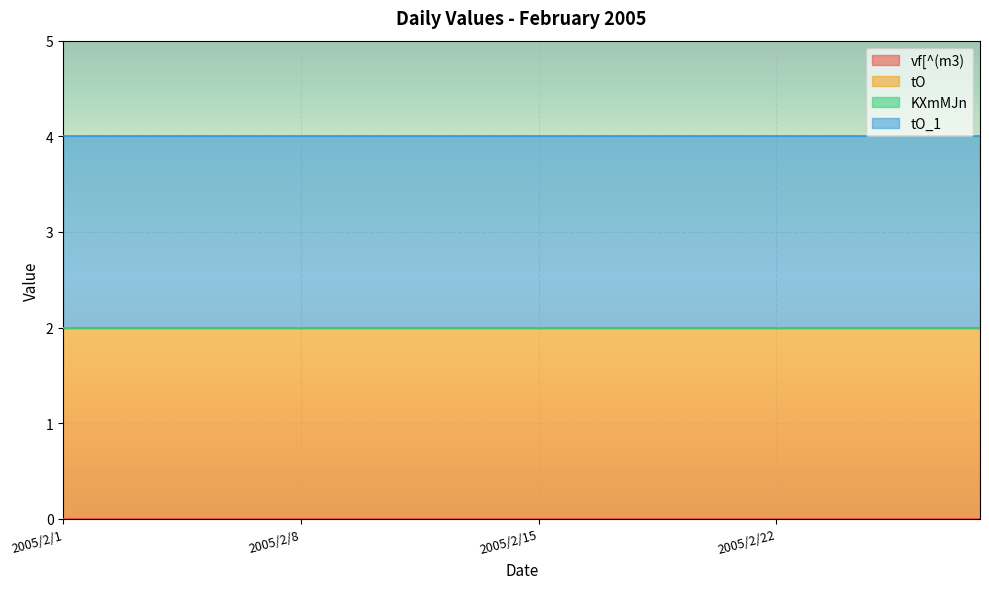

Reading left to right, extract all data points from this chart.

vf[^(m3): 2005/2/1=0	2005/2/2=0	2005/2/3=0	2005/2/4=0	2005/2/5=0	2005/2/6=0	2005/2/7=0	2005/2/8=0	2005/2/9=0	2005/2/10=0	2005/2/11=0	2005/2/12=0	2005/2/13=0	2005/2/14=0	2005/2/15=0	2005/2/16=0	2005/2/17=0	2005/2/18=0	2005/2/19=0	2005/2/20=0	2005/2/21=0	2005/2/22=0	2005/2/23=0	2005/2/24=0	2005/2/25=0	2005/2/26=0	2005/2/27=0	2005/2/28=0
tO: 2005/2/1=2	2005/2/2=2	2005/2/3=2	2005/2/4=2	2005/2/5=2	2005/2/6=2	2005/2/7=2	2005/2/8=2	2005/2/9=2	2005/2/10=2	2005/2/11=2	2005/2/12=2	2005/2/13=2	2005/2/14=2	2005/2/15=2	2005/2/16=2	2005/2/17=2	2005/2/18=2	2005/2/19=2	2005/2/20=2	2005/2/21=2	2005/2/22=2	2005/2/23=2	2005/2/24=2	2005/2/25=2	2005/2/26=2	2005/2/27=2	2005/2/28=2
KXmMJn: 2005/2/1=0	2005/2/2=0	2005/2/3=0	2005/2/4=0	2005/2/5=0	2005/2/6=0	2005/2/7=0	2005/2/8=0	2005/2/9=0	2005/2/10=0	2005/2/11=0	2005/2/12=0	2005/2/13=0	2005/2/14=0	2005/2/15=0	2005/2/16=0	2005/2/17=0	2005/2/18=0	2005/2/19=0	2005/2/20=0	2005/2/21=0	2005/2/22=0	2005/2/23=0	2005/2/24=0	2005/2/25=0	2005/2/26=0	2005/2/27=0	2005/2/28=0
tO_1: 2005/2/1=2	2005/2/2=2	2005/2/3=2	2005/2/4=2	2005/2/5=2	2005/2/6=2	2005/2/7=2	2005/2/8=2	2005/2/9=2	2005/2/10=2	2005/2/11=2	2005/2/12=2	2005/2/13=2	2005/2/14=2	2005/2/15=2	2005/2/16=2	2005/2/17=2	2005/2/18=2	2005/2/19=2	2005/2/20=2	2005/2/21=2	2005/2/22=2	2005/2/23=2	2005/2/24=2	2005/2/25=2	2005/2/26=2	2005/2/27=2	2005/2/28=2